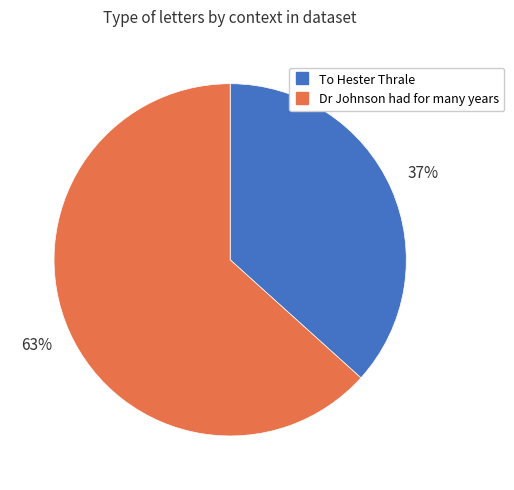

Which slice represents more than half of the pie?

Dr Johnson had for many years